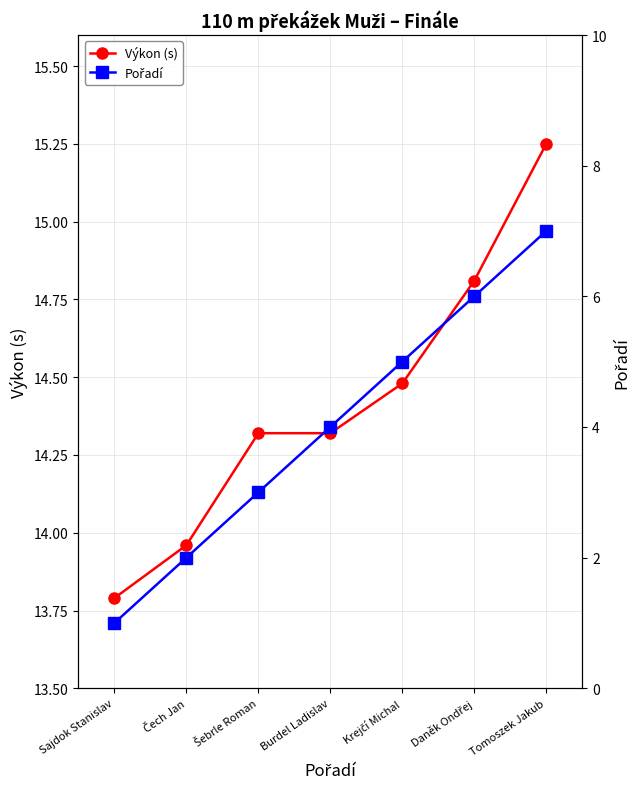

What is the label of the 5th point from the left?

Krejčí Michal